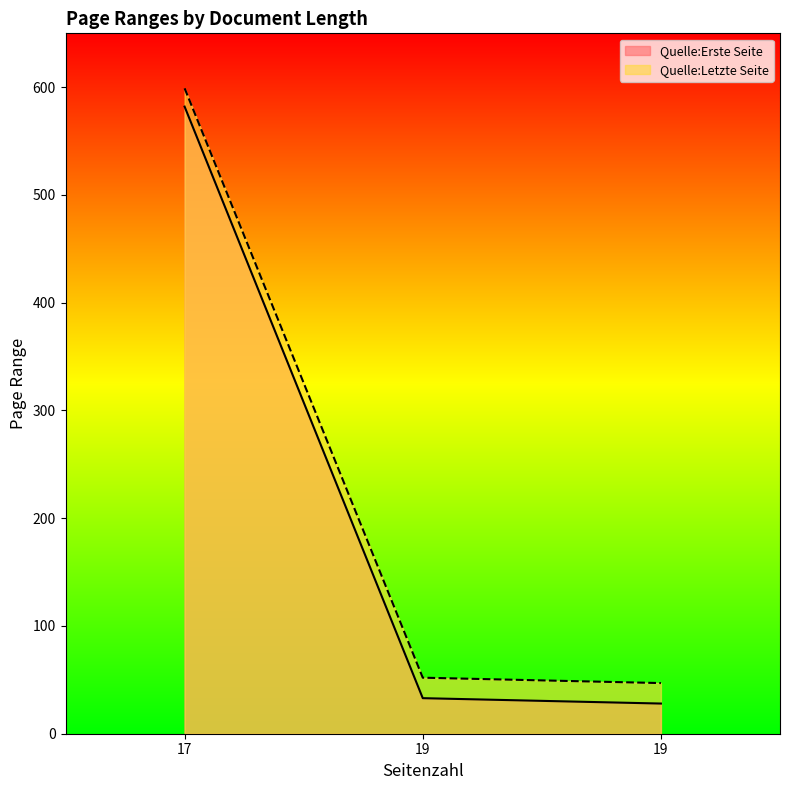

Which series has the largest range (max minus min)?

Quelle:Erste Seite